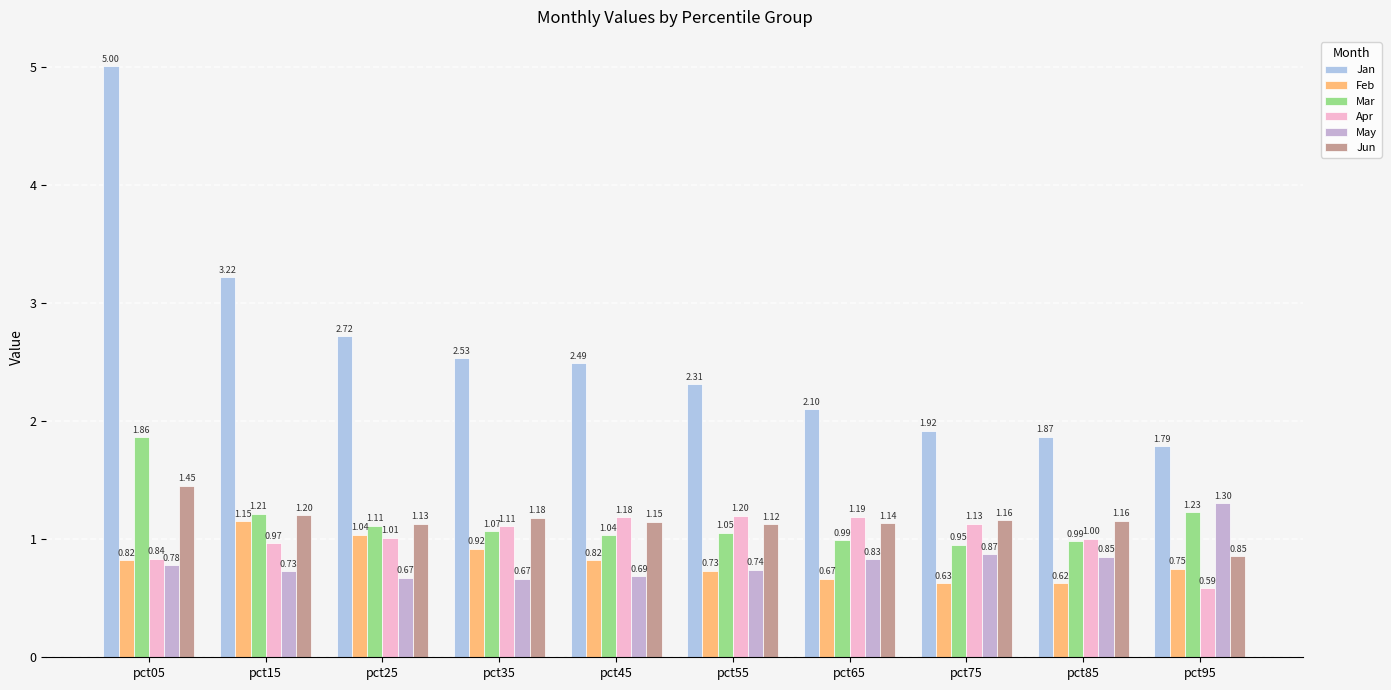

What is the highest value of the Mar series?

1.9